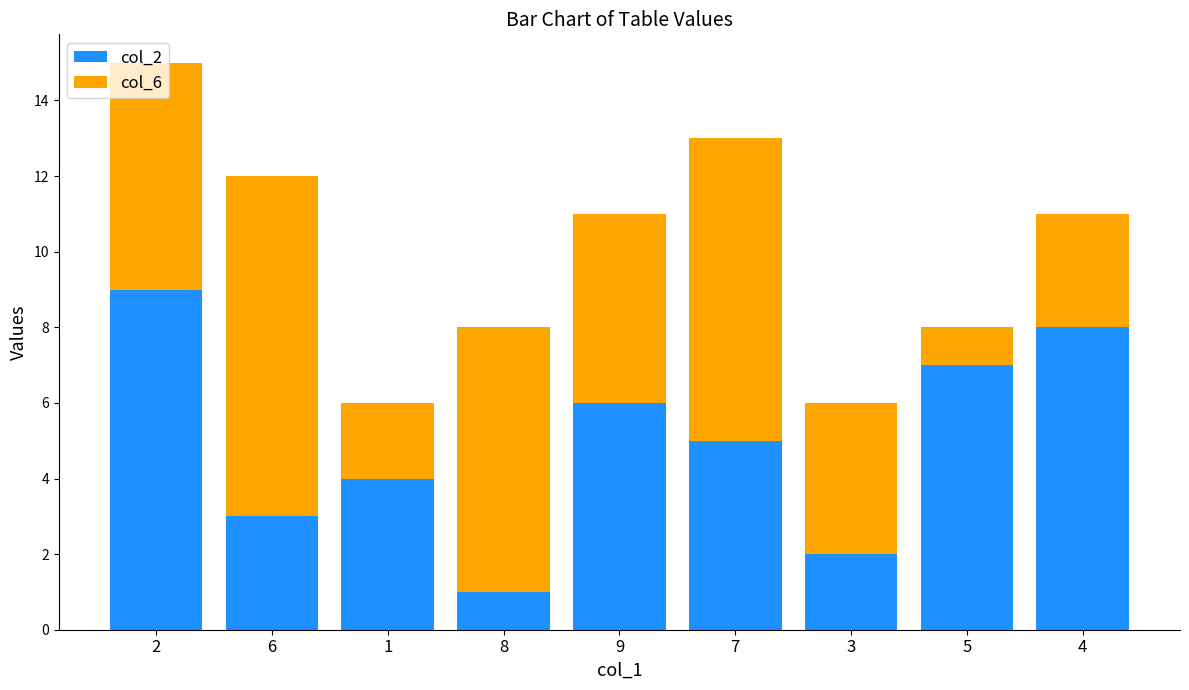

True or false: col_2 has a value of 1 at 3.

False